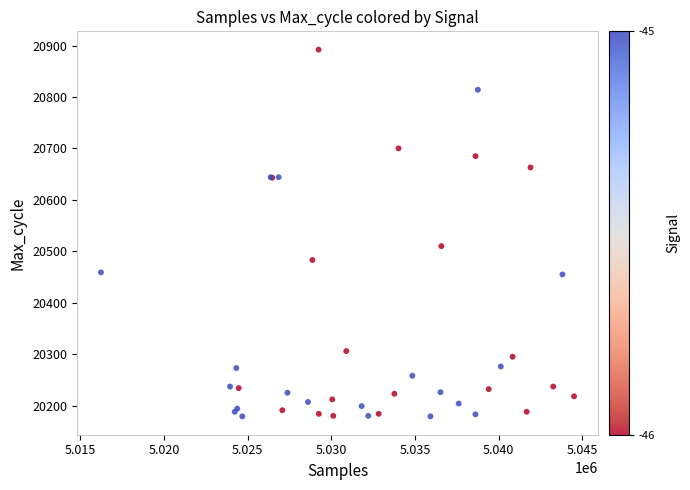

What Y value in the scatter plot is closest to 20535?

20510